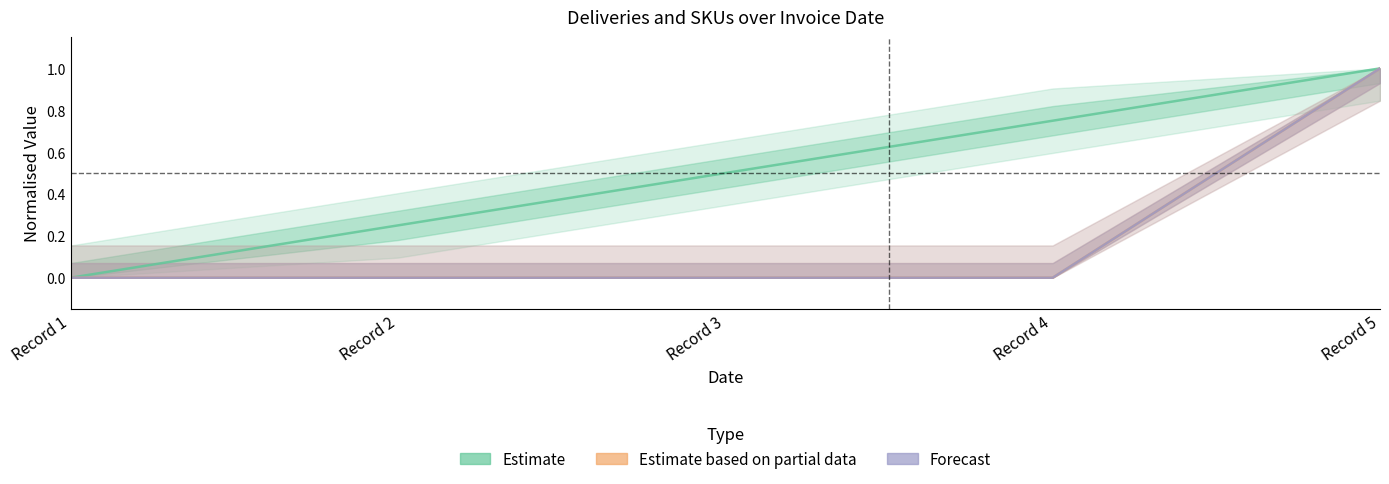

Is this an area chart (filled region under the line)?

No